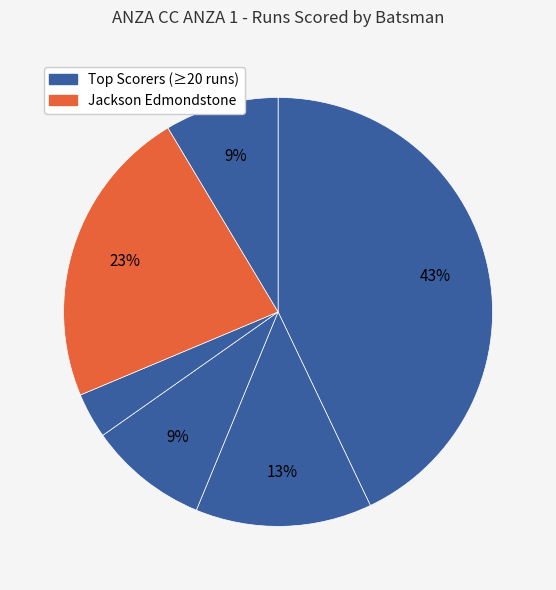

How many slices are in this pie chart?

6